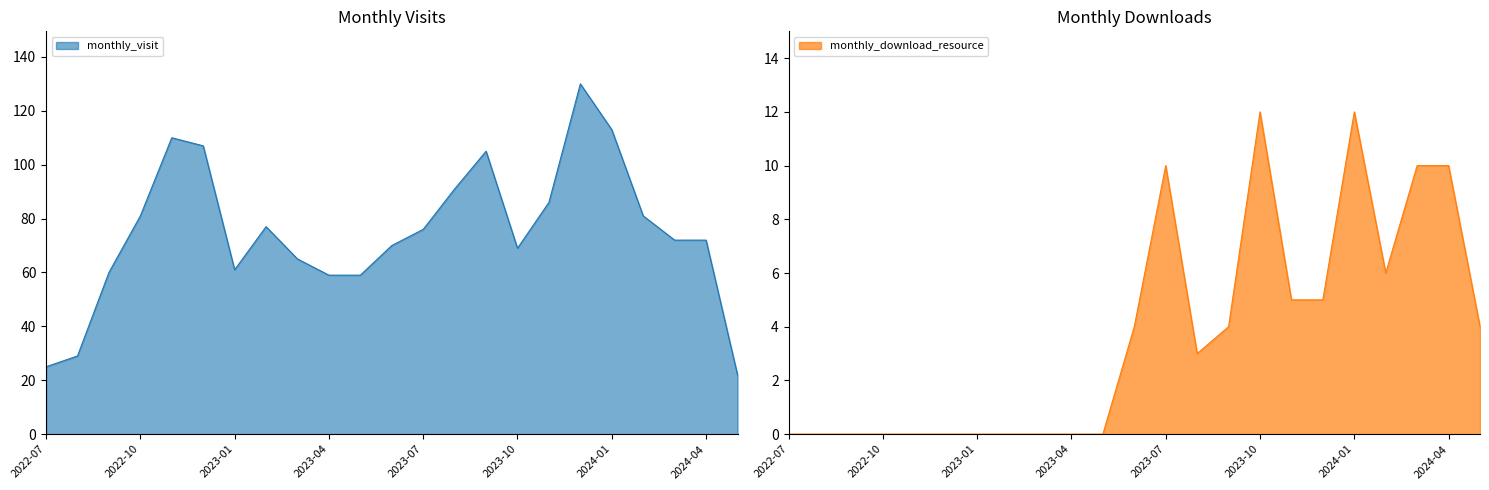

List the series in order of their peak value, highest first.

monthly_visit, monthly_download_resource